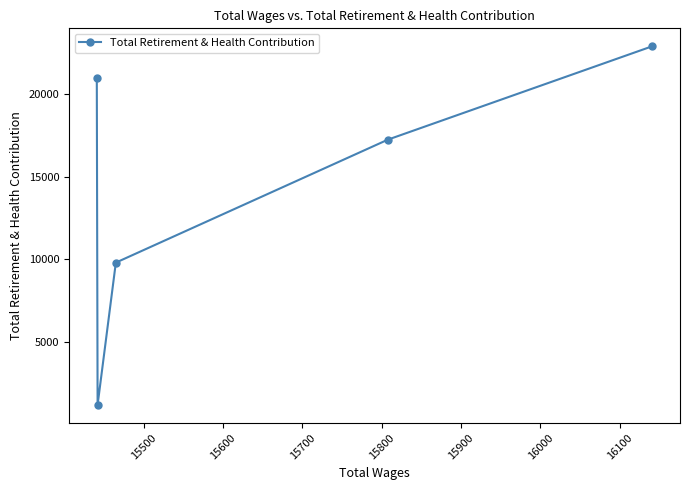

What is the smallest value displayed?

1155